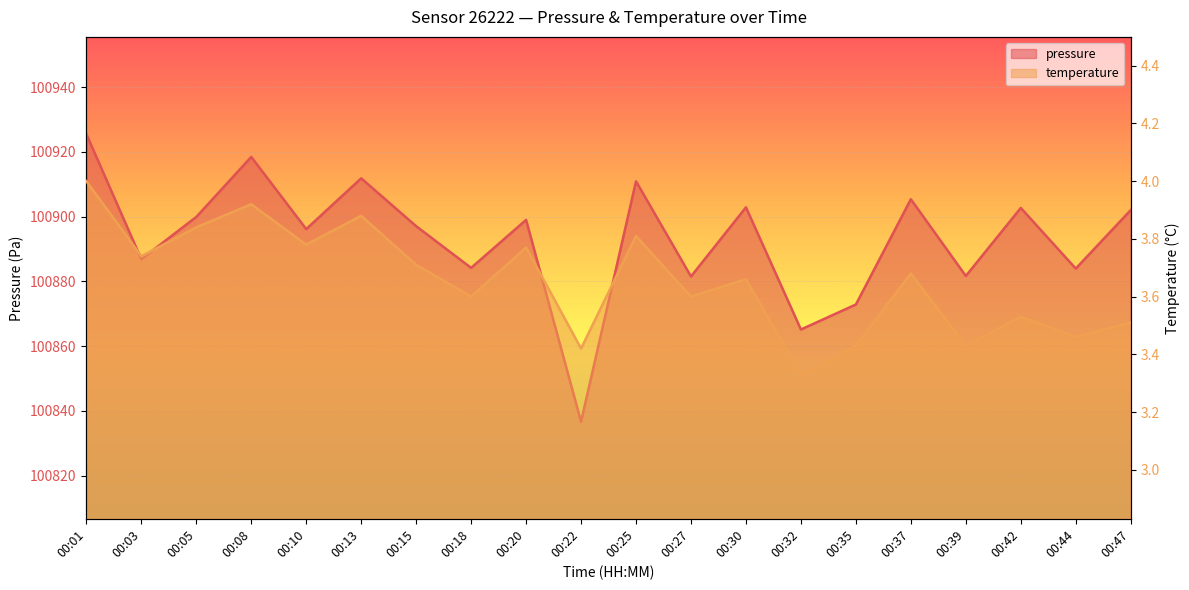

How many lines are shown in the chart?

2